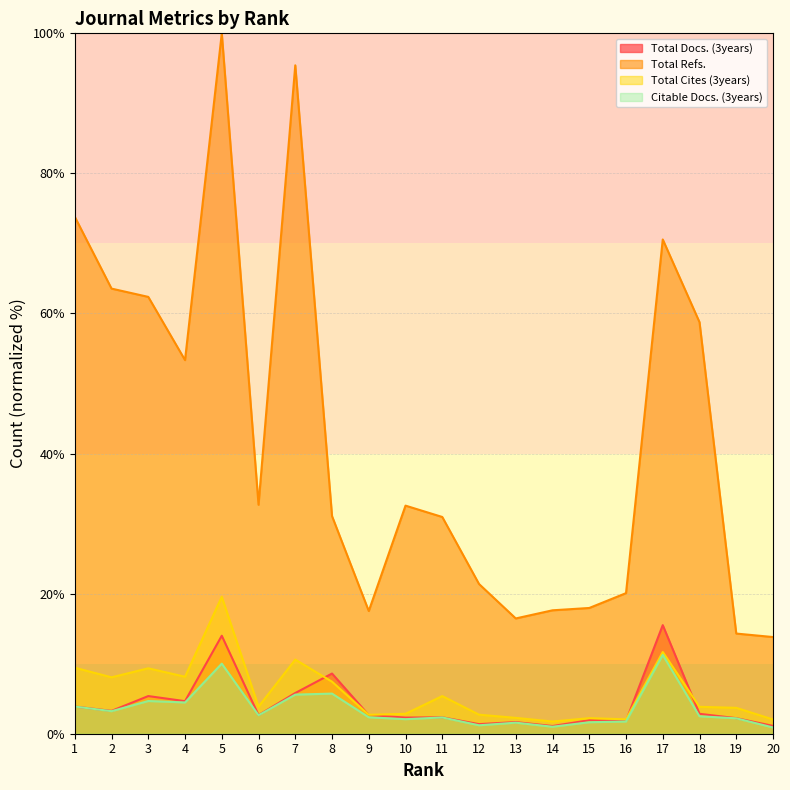

What are all the series names shown in the legend?

Total Docs. (3years), Total Refs., Total Cites (3years), Citable Docs. (3years)